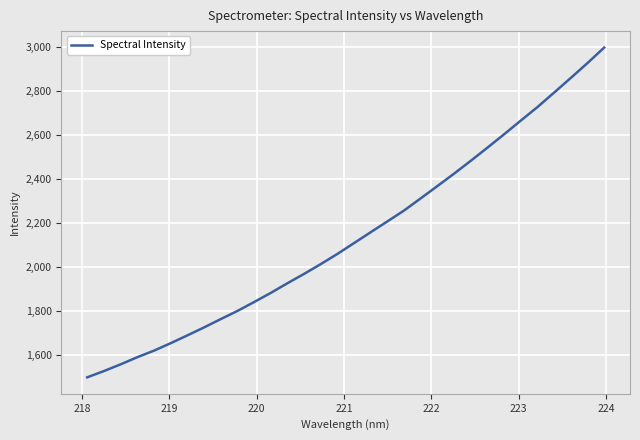

What is the maximum value shown in the chart?

2997.0